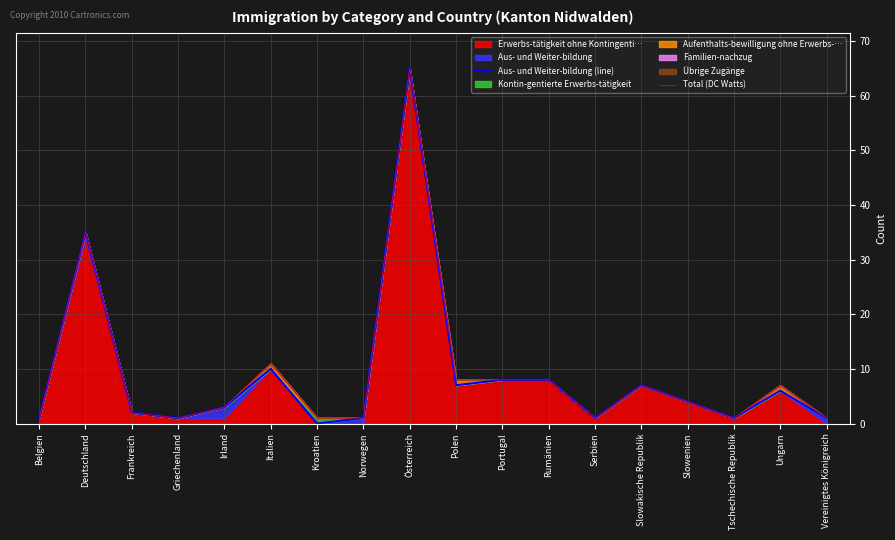

What is the approximate value of Aus- und Weiter-bildung (line) at Griechenland?

1